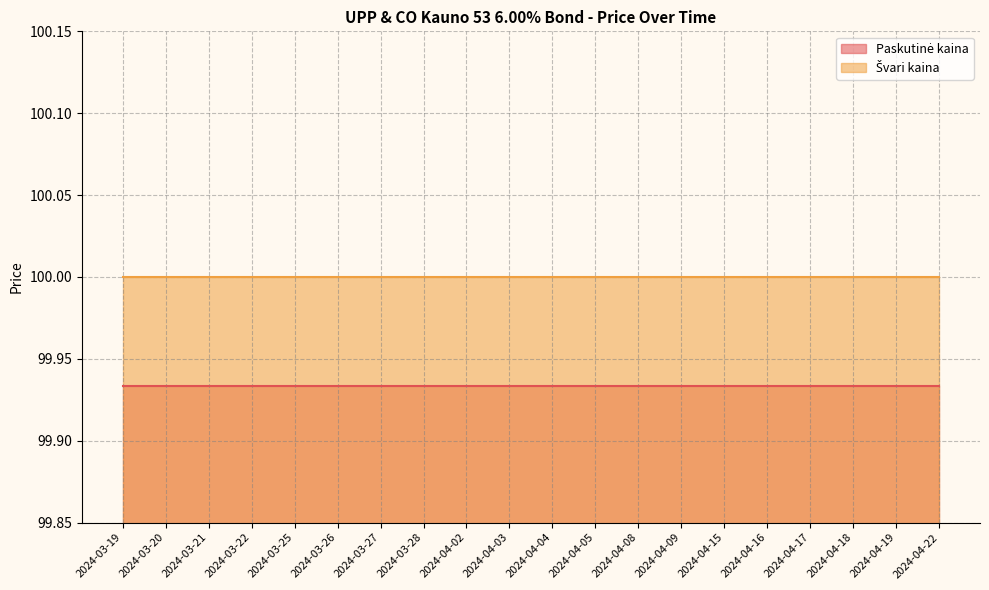

What is the label of the 15th point from the left?

2024-04-15